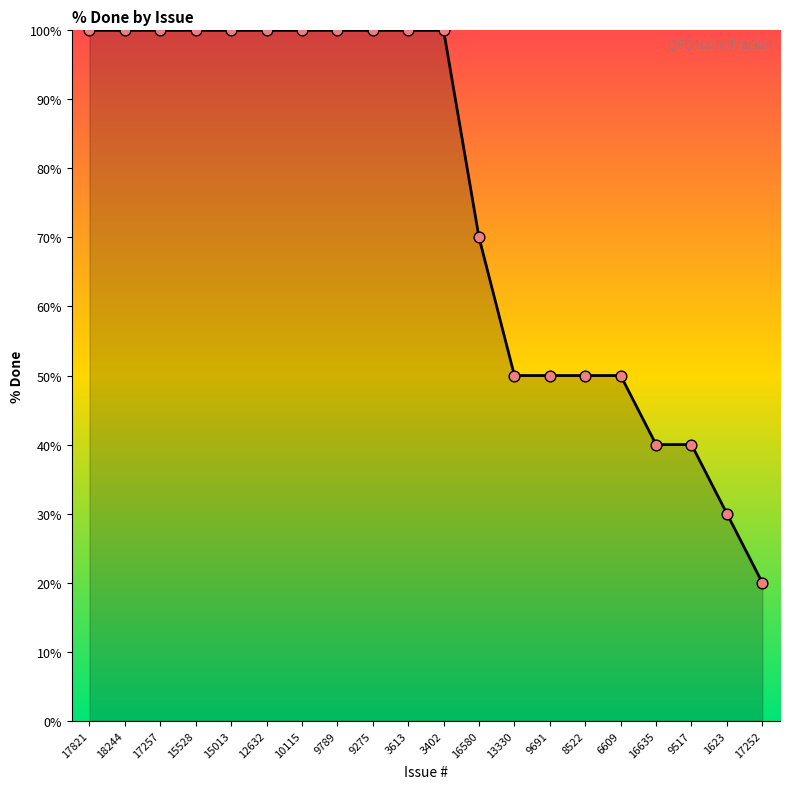

Approximately how many times larger is the value at 1623 compared to 10115?

0.3